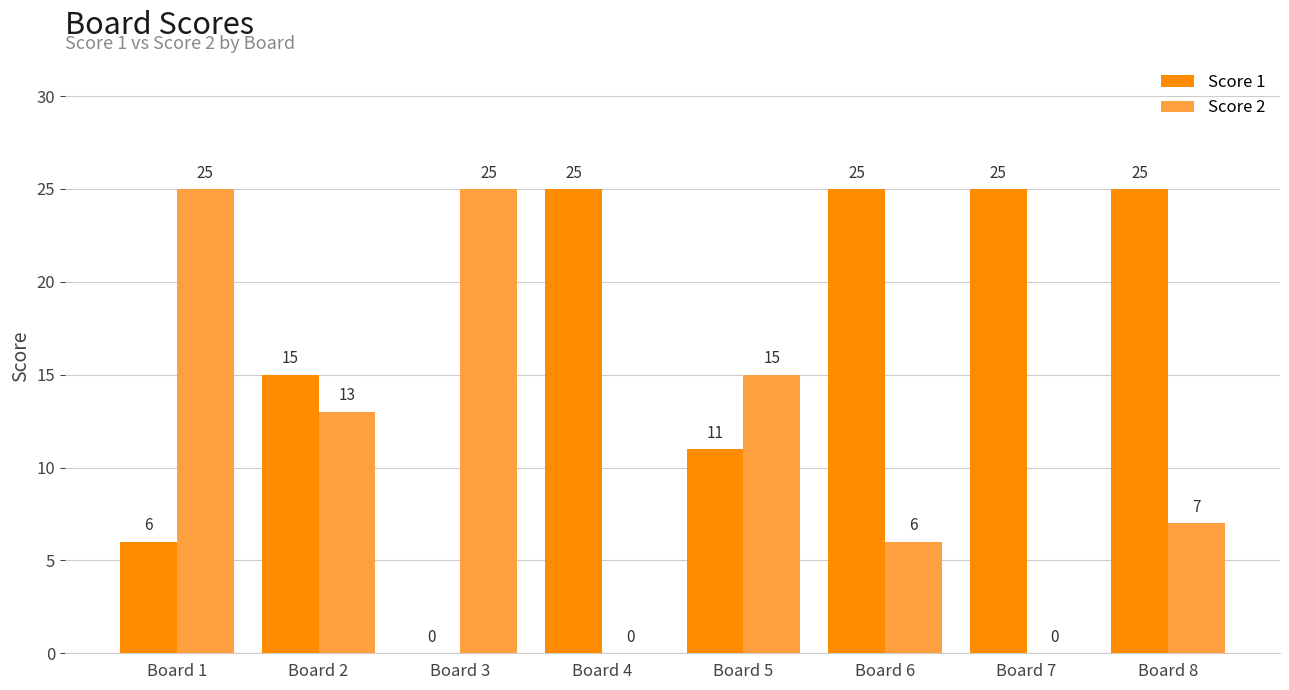

What is the sum of all Score 2 values?

91